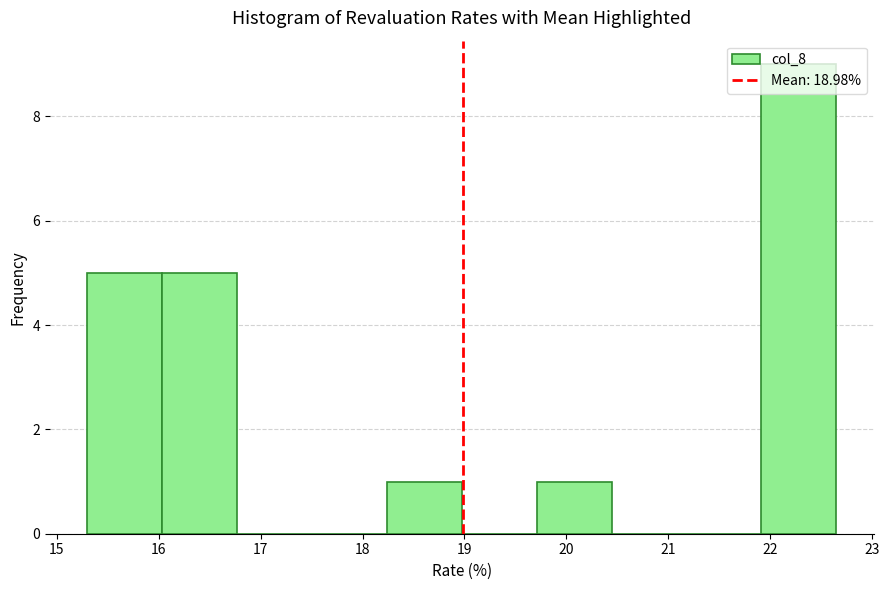

What is the height of the bar covering 19.7 to 20.4 on the x-axis? Neither the bar edges nor the heights are printed on the chart, so give them approximately, as read against the axes.

1